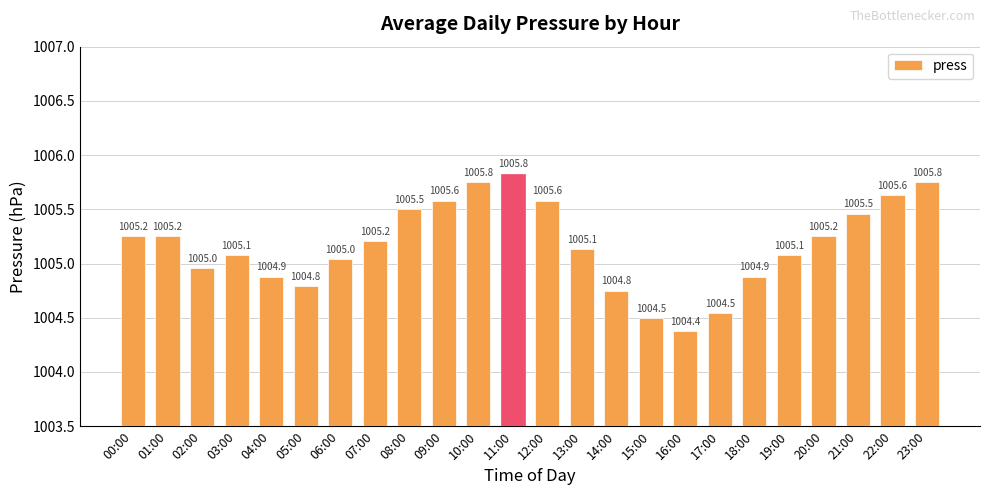

Read the value at 23:00.

1005.8